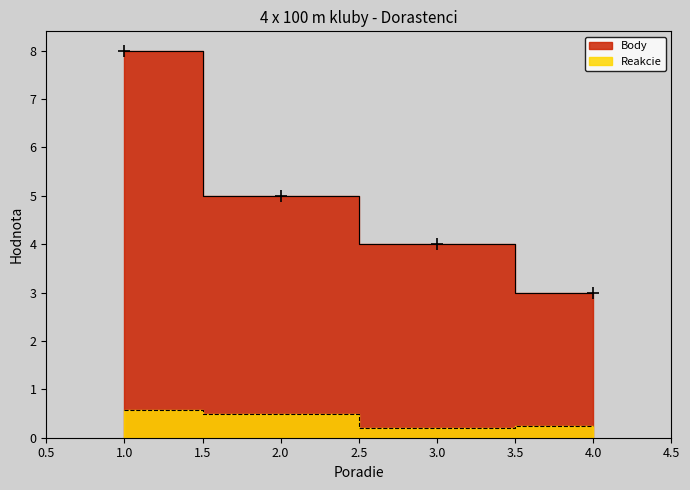

Is the value of Reakcie at 1 greater than the value of Body at 4?

No